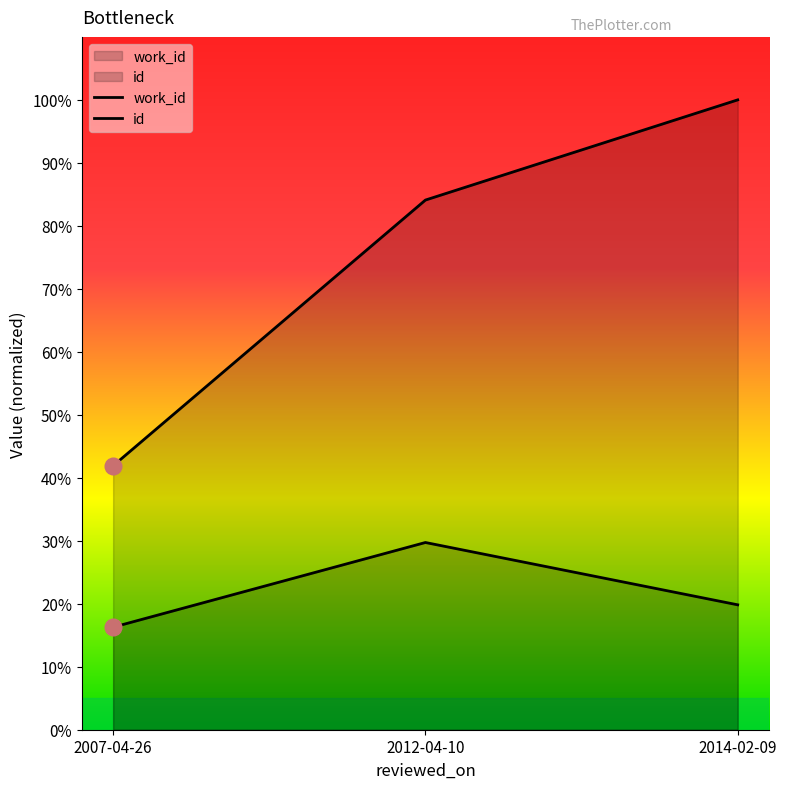

What is the smallest value displayed?

16.3